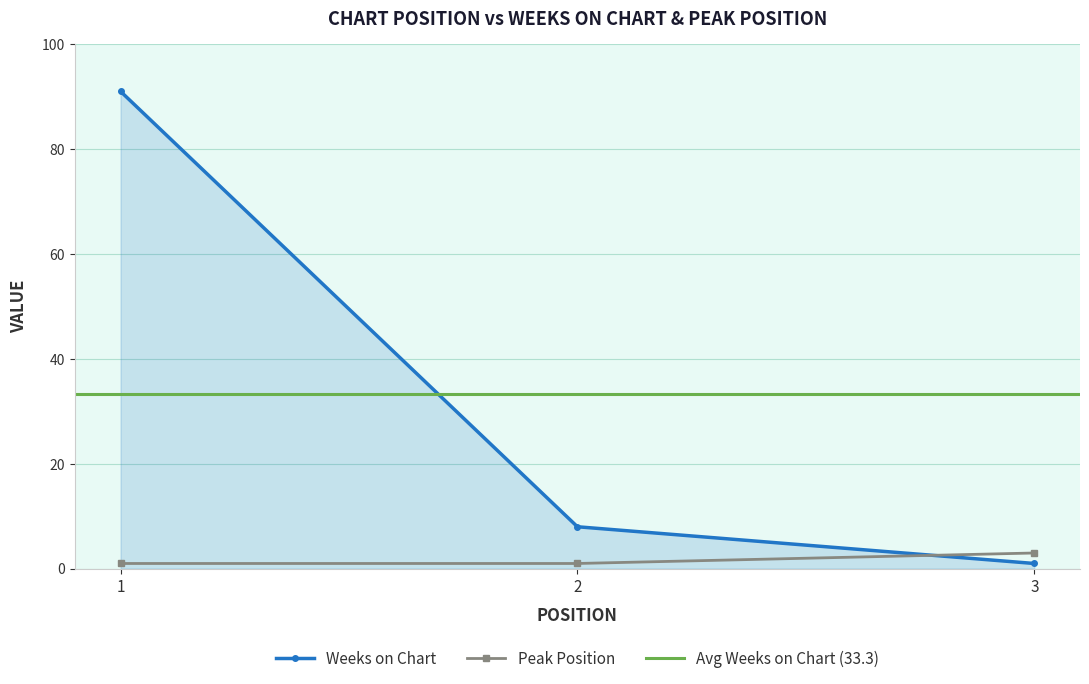

Which category has the highest value across all series?

1